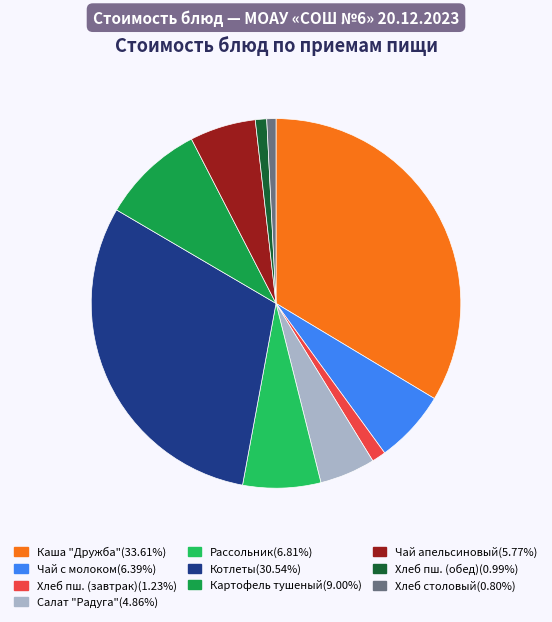

Count the number of slices in the pie.

10